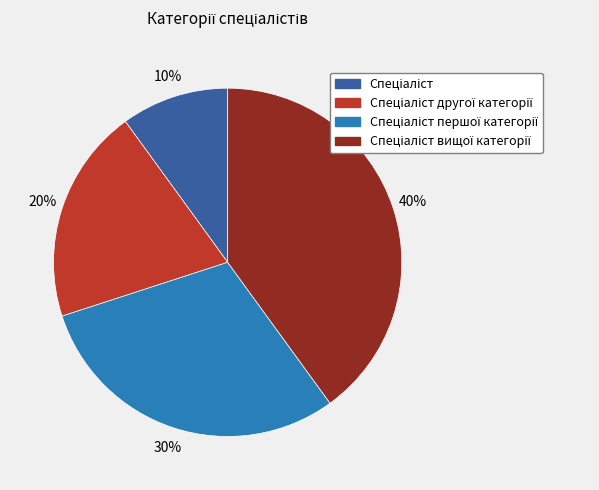

Does any single category account for the majority?

No